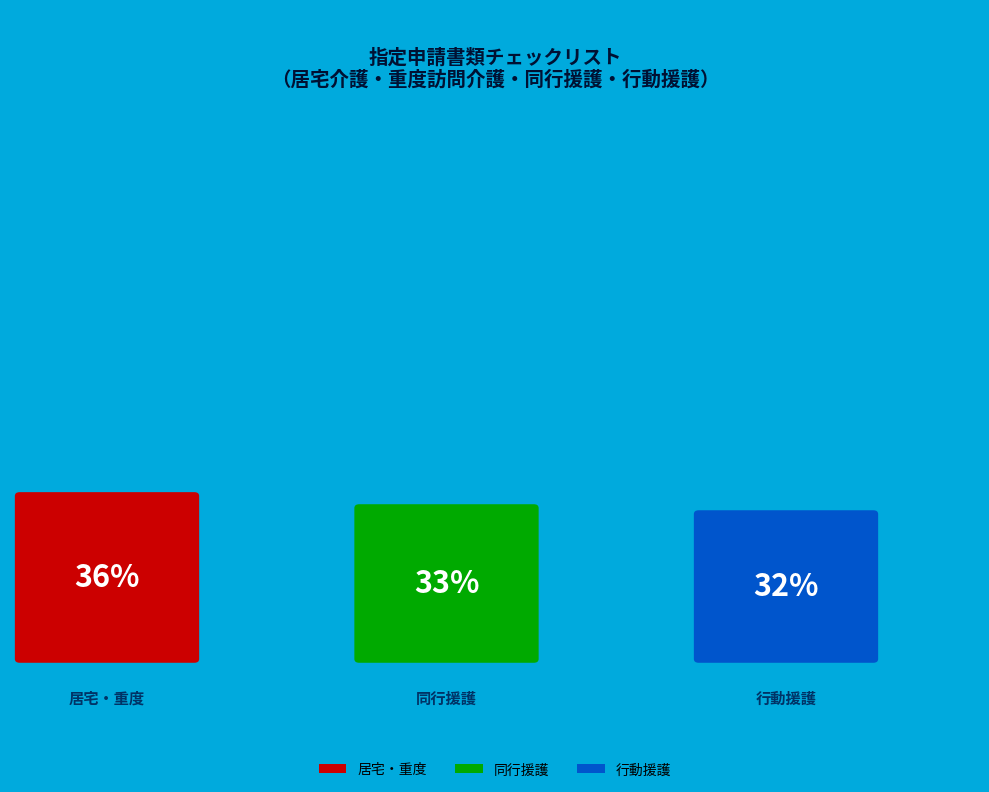

To the nearest percent, what percentage of the pie is 行動援護?

32%